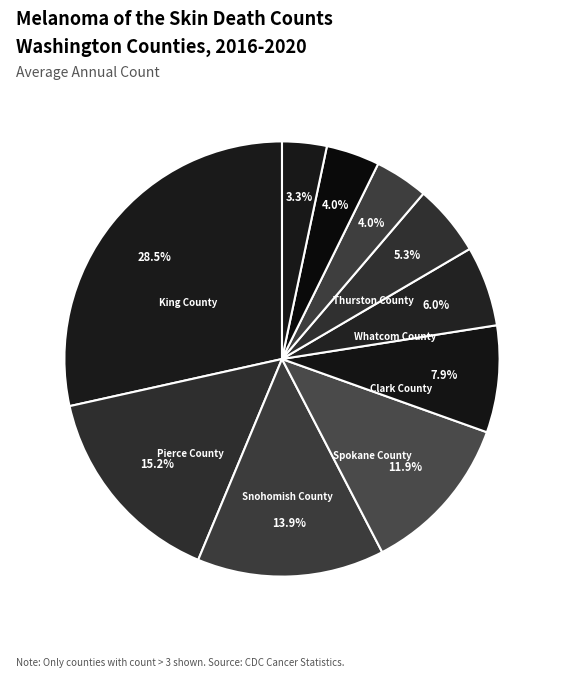

Which slice is the largest?

King County